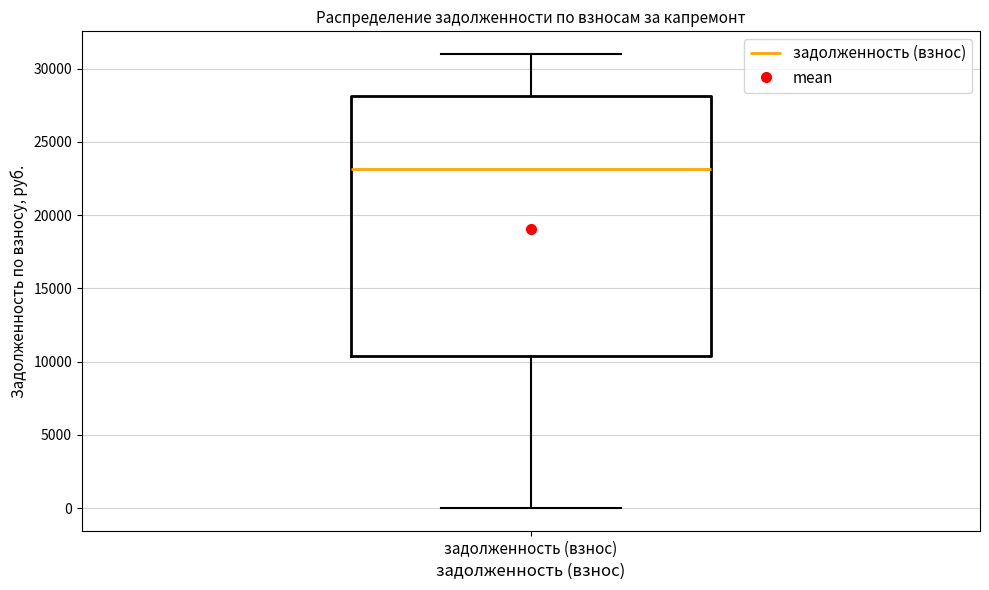

Where is the lower edge of the box for задолженность (взнос) on the y-axis? The values are not printed on the chart, so give them approximately, as read against the axis.

10500